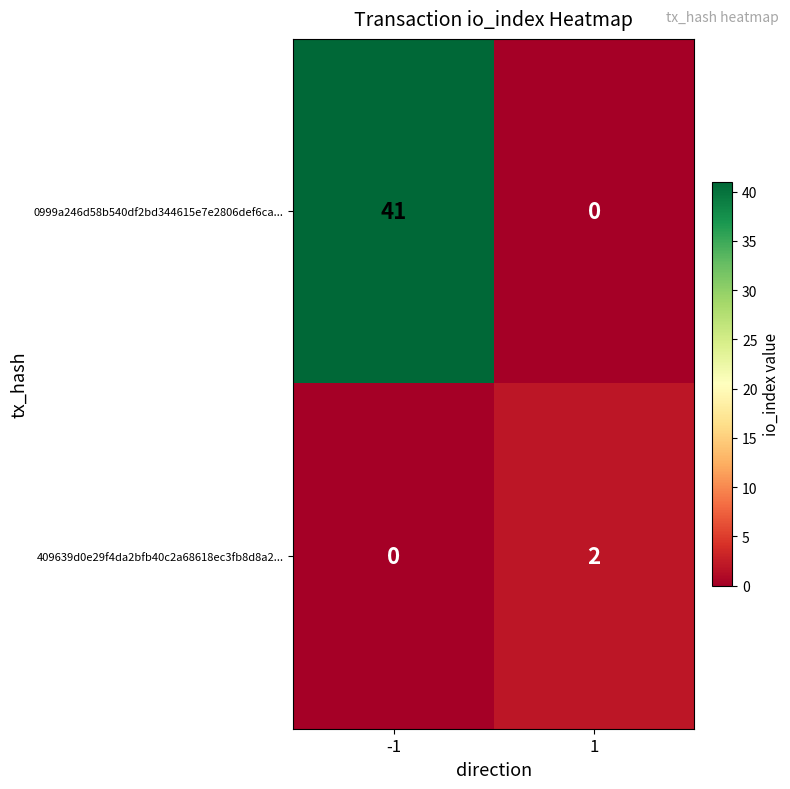

Reading right to left, list all the values displayed in this chart.

0999a246d58b540df2bd344615e7e2806def6ca...: 1=0	-1=41
409639d0e29f4da2bfb40c2a68618ec3fb8d8a2...: 1=2	-1=0